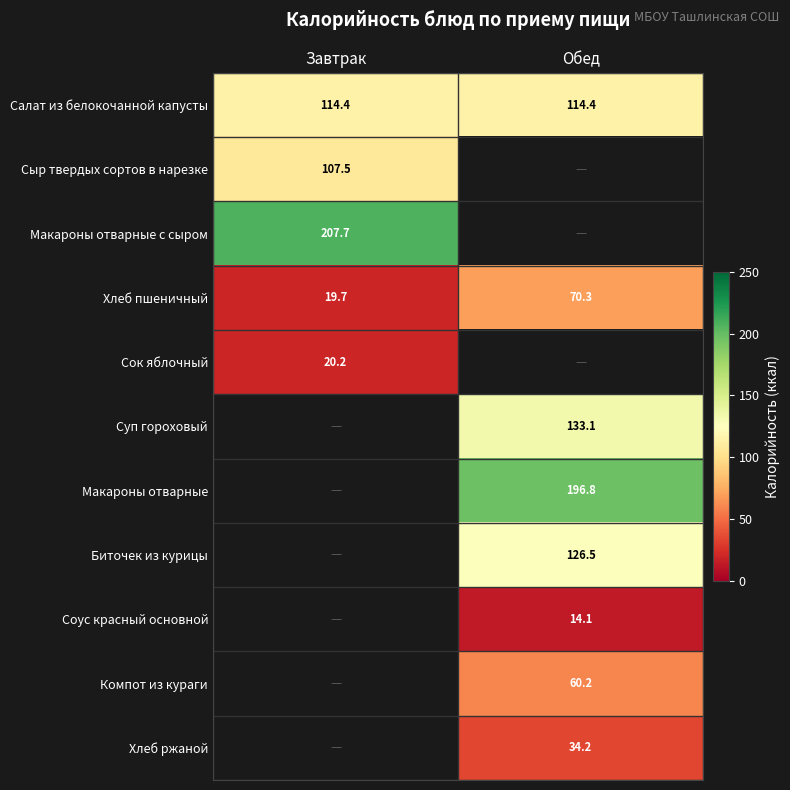

The value of Сок яблочный at Завтрак is 14.0. True or false?

False